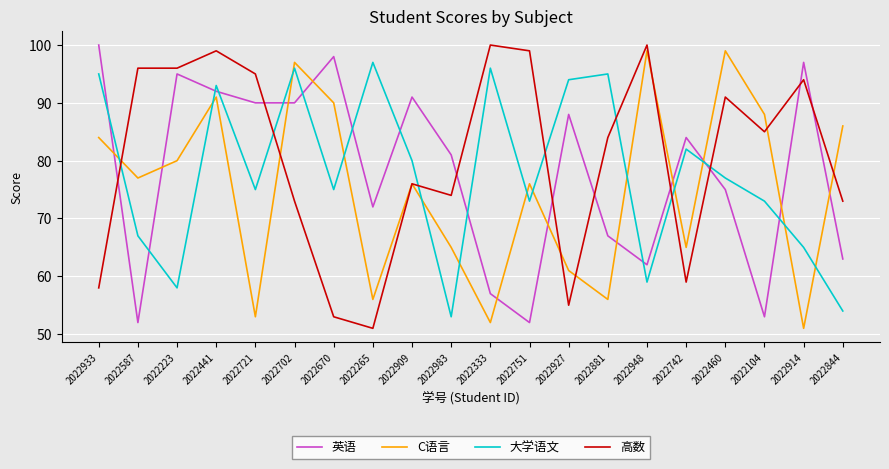

What is the total value across all series at 2022223?

329